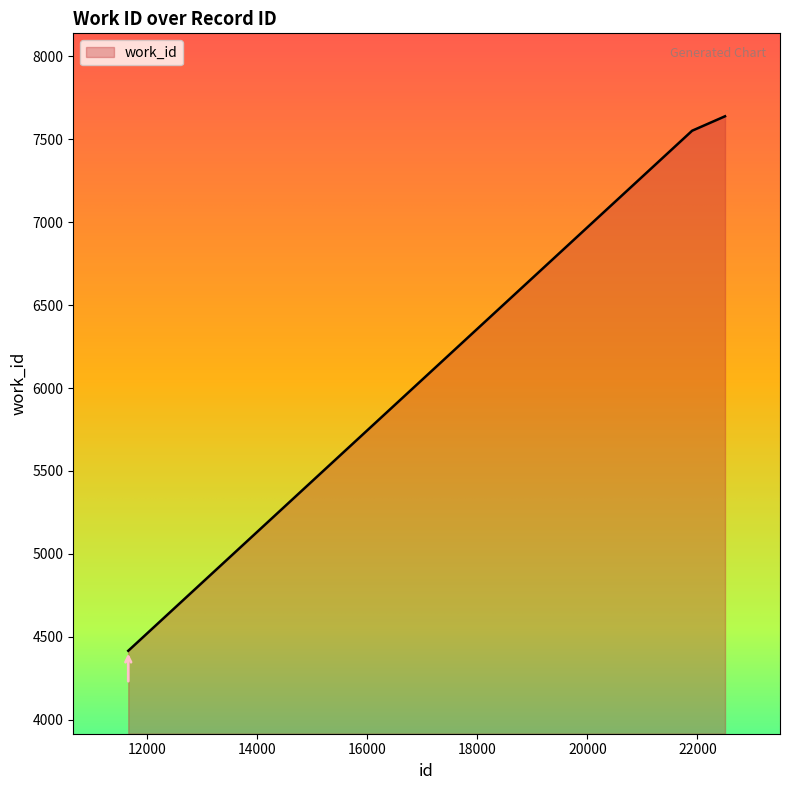

What is the sum of all values?

19605